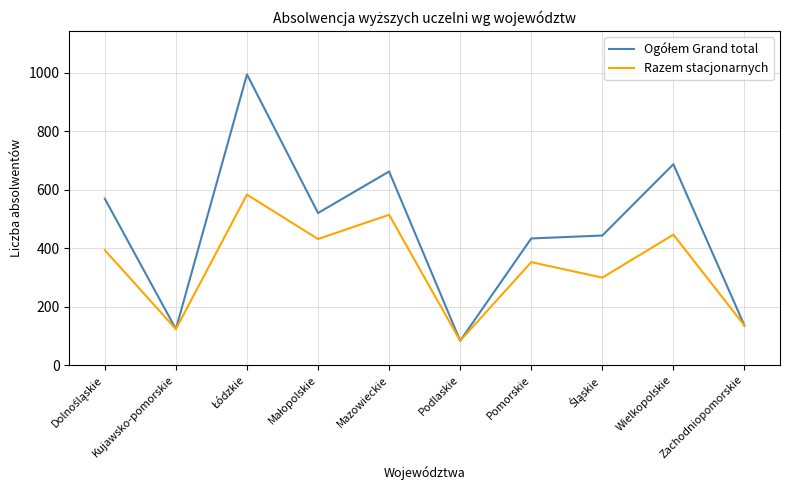

What is the smallest value displayed?

83